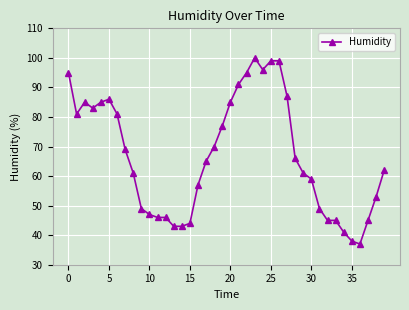

How many lines are shown in the chart?

1